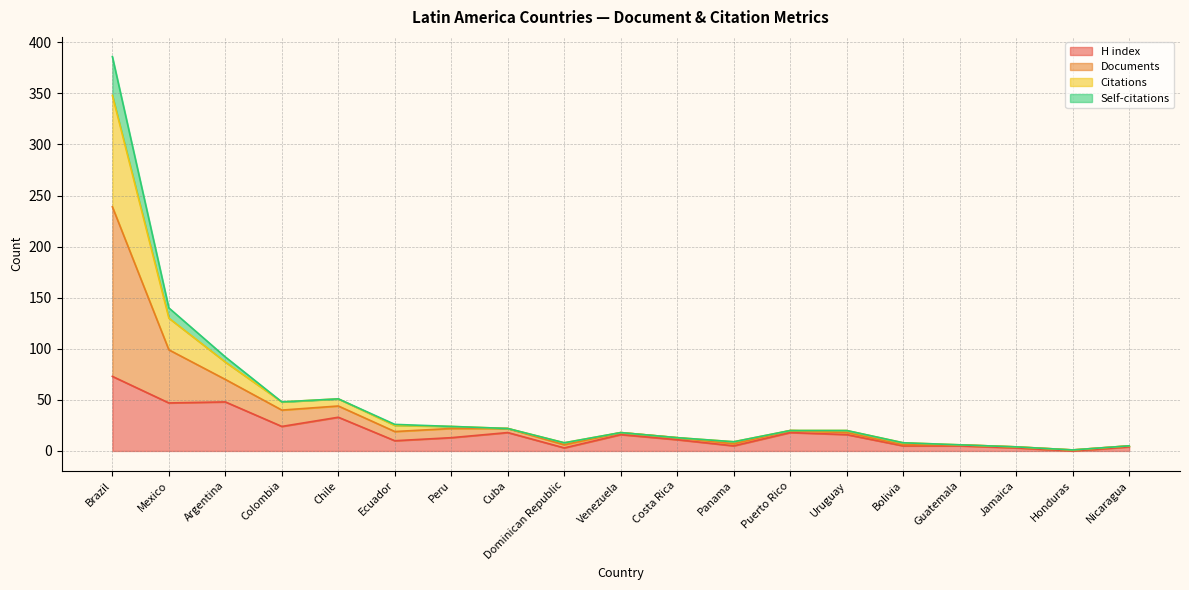

How many interior local valleys does the Citations series have?

4